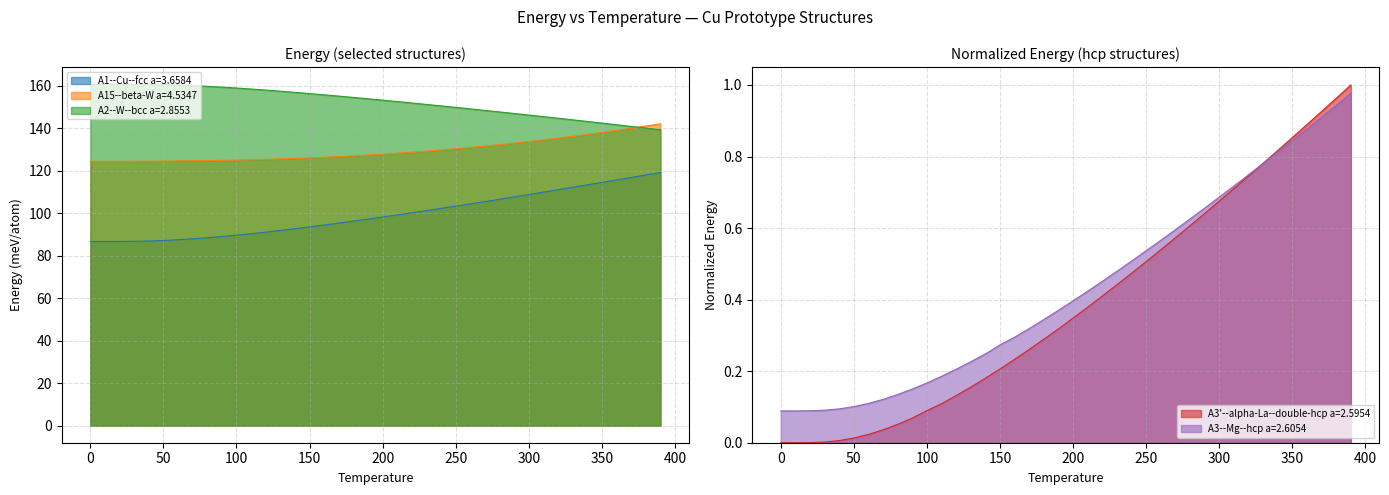

Reading left to right, what are all the values shown in this chart?

A1--Cu--fcc a=3.6584: 86.6	86.6	86.7	86.7	86.9	87.1	87.5	87.9	88.4	89.0	89.6	90.3	91.1	91.8	92.7	93.5	94.4	95.3	96.2	97.2	98.1	99.1	100.1	101.2	102.2	103.3	104.3	105.4	106.5	107.6	108.7	109.8	111.0	112.1	113.3	114.4	115.6	116.8	117.9	119.1
A15--beta-W a=4.5347: 124.4	124.4	124.4	124.4	124.4	124.5	124.5	124.6	124.7	124.8	125.0	125.1	125.3	125.5	125.7	126.0	126.3	126.6	126.9	127.3	127.7	128.2	128.7	129.2	129.7	130.3	130.9	131.5	132.2	132.9	133.7	134.4	135.3	136.1	137.0	138.0	138.9	139.9	140.9	142.0
A2--W--bcc a=2.8553: 160.7	160.7	160.6	160.6	160.6	160.4	160.2	160.0	159.6	159.3	158.8	158.4	157.9	157.3	156.8	156.2	155.6	155.0	154.4	153.8	153.1	152.5	151.8	151.1	150.4	149.7	149.0	148.3	147.6	146.8	146.1	145.4	144.6	143.9	143.1	142.3	141.6	140.8	140.0	139.2
A3'--alpha-La--double-hcp a=2.5954: 0.0	0.0	0.0	0.0	0.0	0.0	0.0	0.0	0.1	0.1	0.1	0.1	0.1	0.2	0.2	0.2	0.2	0.3	0.3	0.3	0.3	0.4	0.4	0.4	0.5	0.5	0.5	0.6	0.6	0.6	0.7	0.7	0.7	0.8	0.8	0.9	0.9	0.9	1.0	1.0
A3--Mg--hcp a=2.6054: 0.1	0.1	0.1	0.1	0.1	0.1	0.1	0.1	0.1	0.2	0.2	0.2	0.2	0.2	0.2	0.3	0.3	0.3	0.3	0.4	0.4	0.4	0.5	0.5	0.5	0.5	0.6	0.6	0.6	0.7	0.7	0.7	0.7	0.8	0.8	0.8	0.9	0.9	0.9	1.0